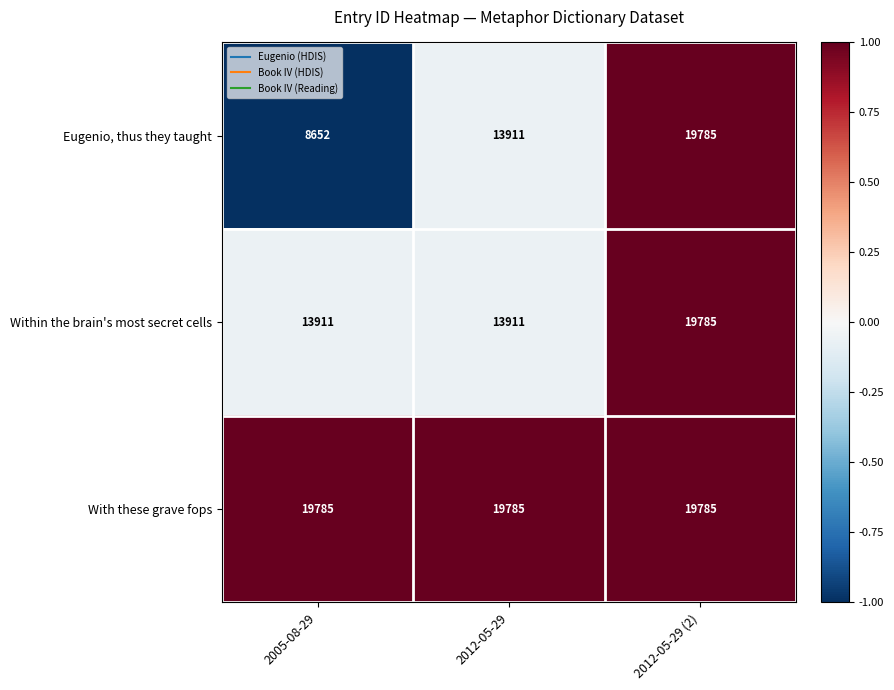

Which label corresponds to the smallest value in the chart?

2005-08-29